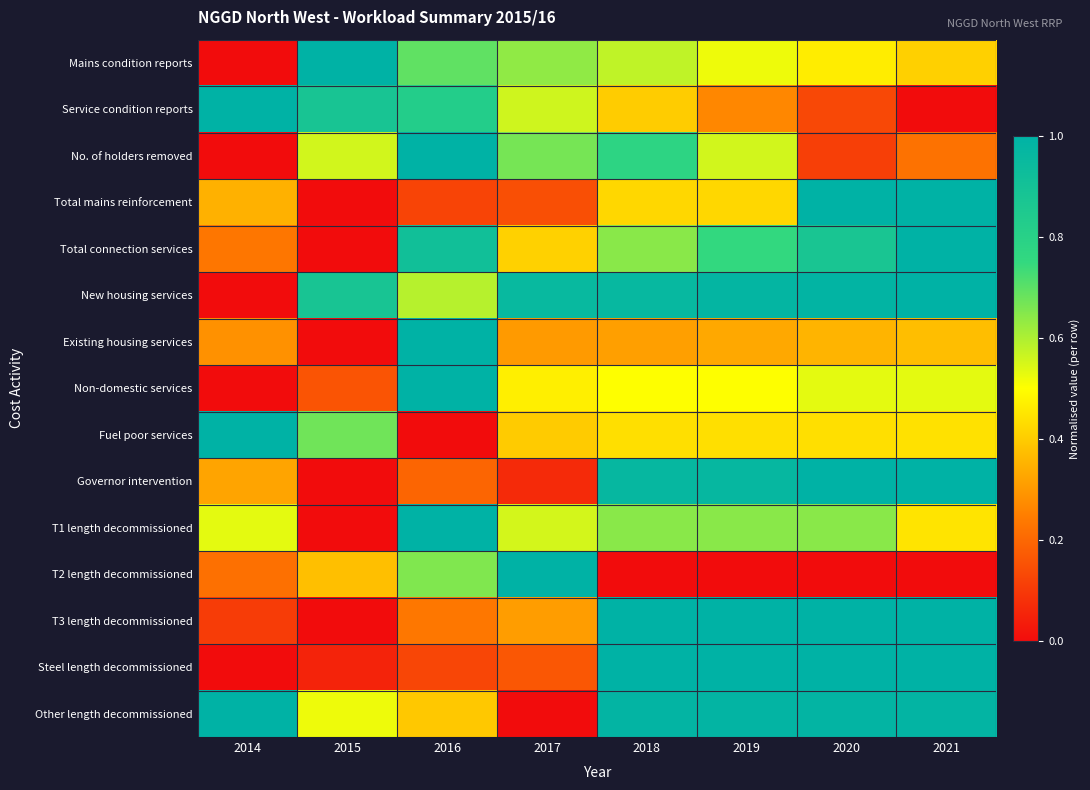

Which has a higher value, 2015 or 2020?

2015